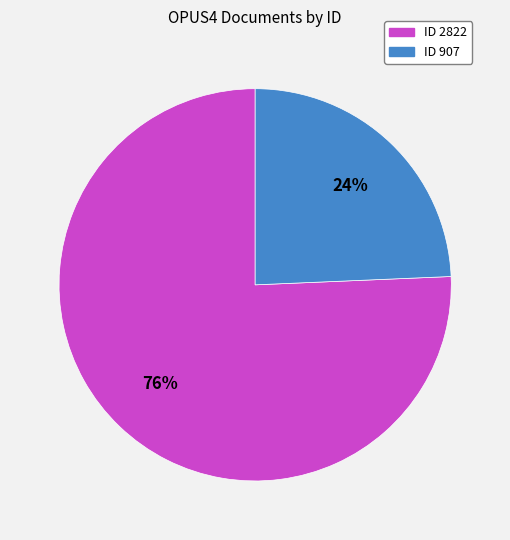

Combined, do ID 907 and ID 2822 account for over 50%?

Yes